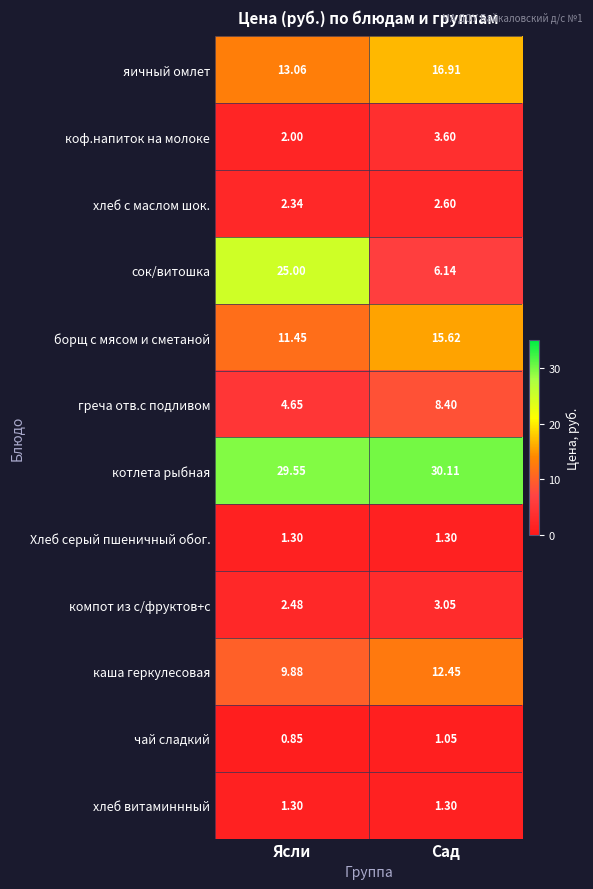

What is the greatest value displayed?

30.1